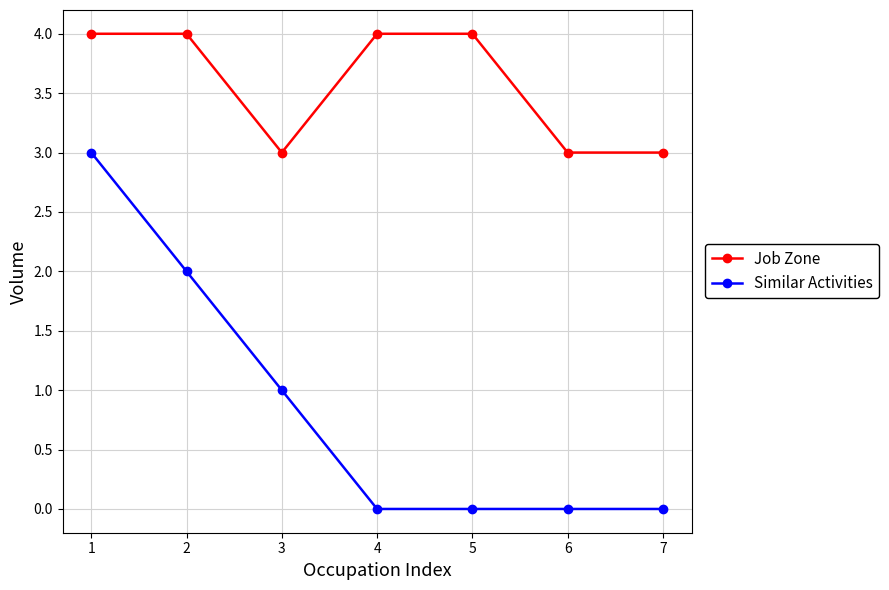

Is it true that Similar Activities equals 1 at 3?

True